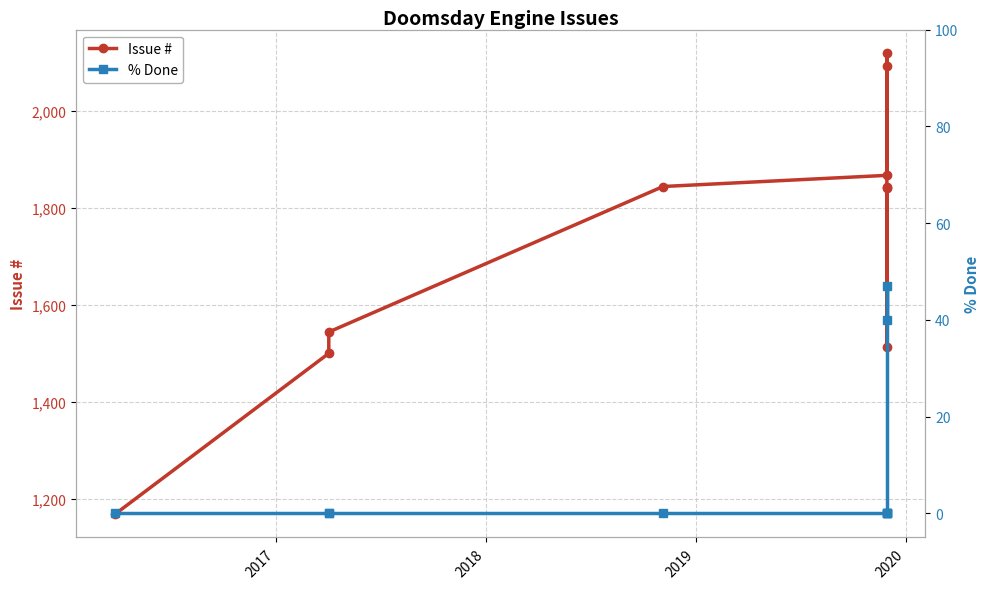

List the series in order of their peak value, highest first.

Issue #, % Done